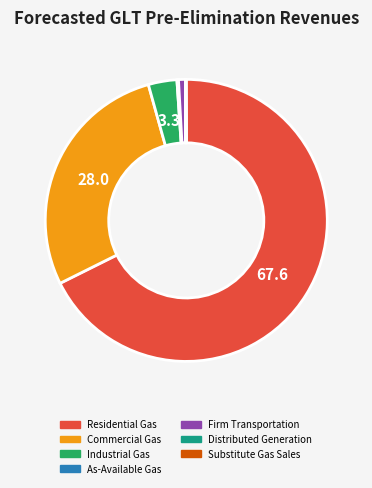

True or false: Commercial Gas accounts for 28% of the total.

True